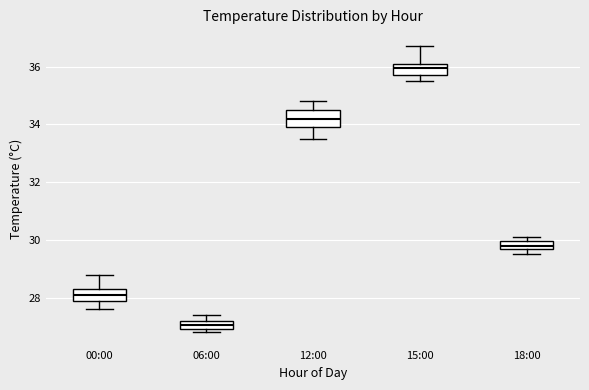

Which box has the lowest median line?

06:00